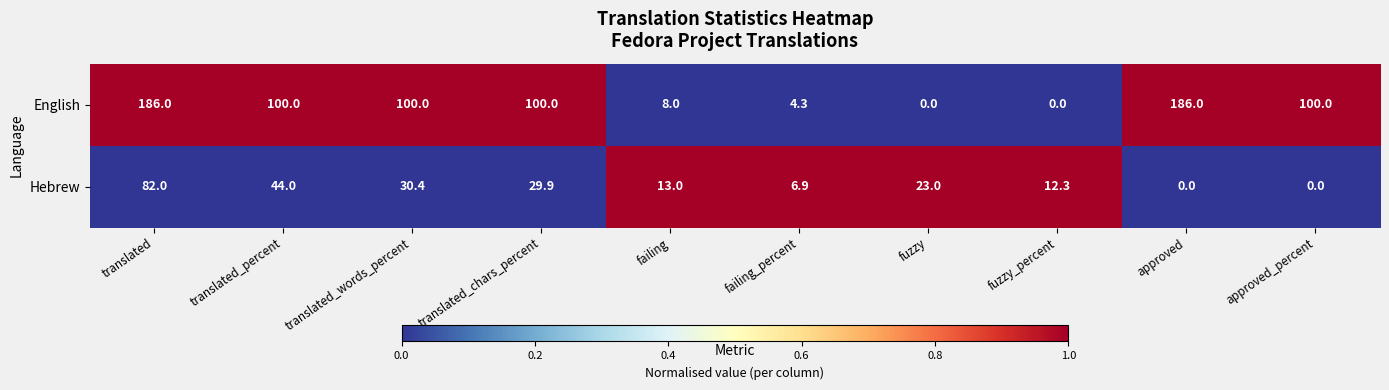

Count the number of data series in this chart.

2